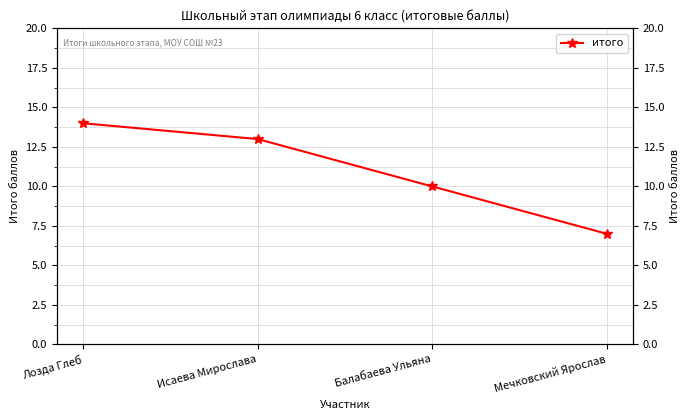

Where is the data nearest to the value 10?

Балабаева Ульяна